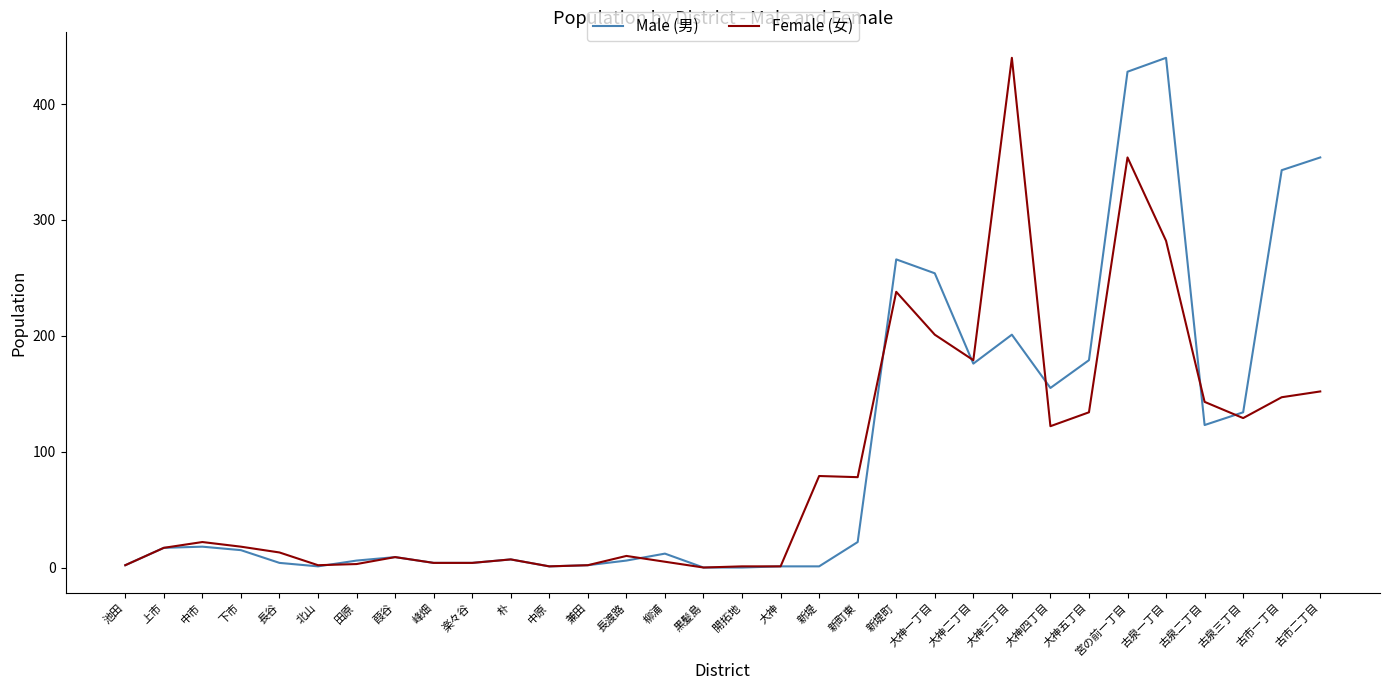

The value of Male (男) at 中市 is 18. True or false?

True